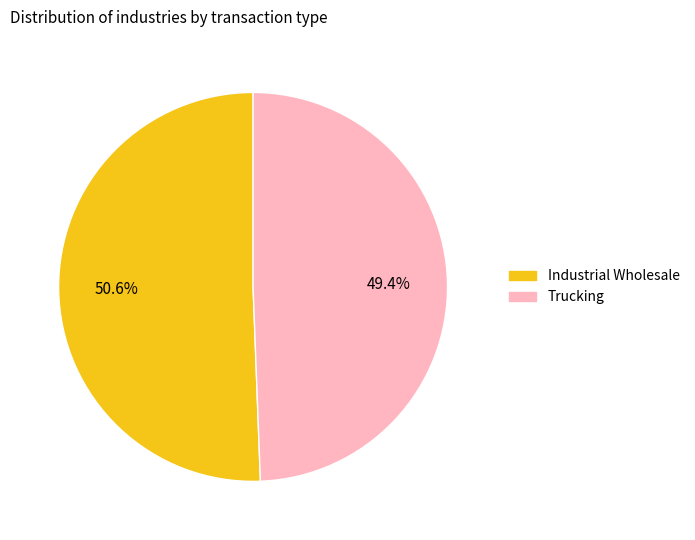

Count the number of slices in the pie.

2